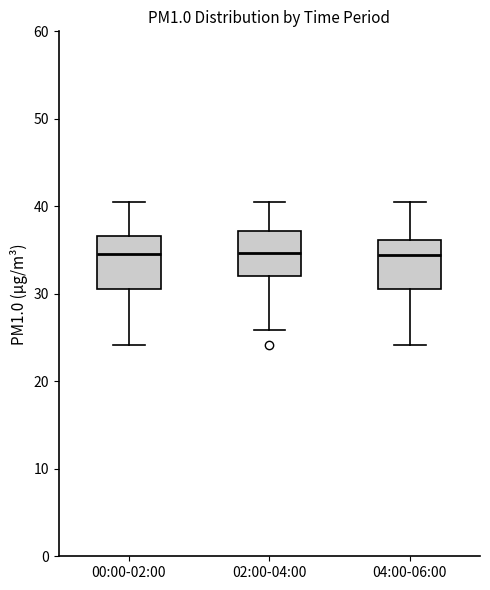

Where is the lower edge of the box for 02:00-04:00 on the y-axis? The values are not printed on the chart, so give them approximately, as read against the axis.

32